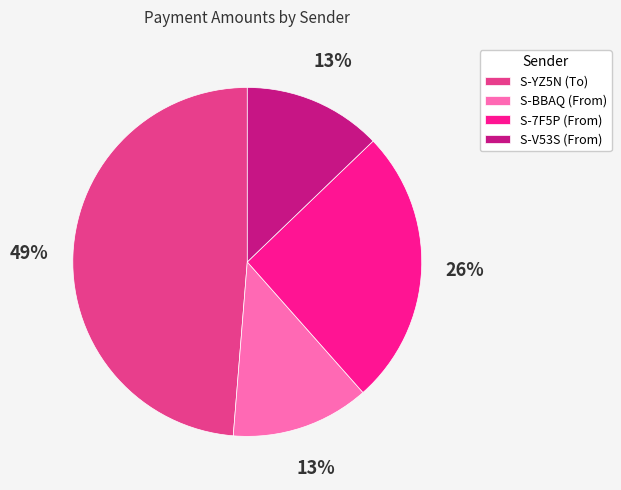

Do S-V53S (From) and S-YZ5N (To) together represent more than half of the pie?

Yes